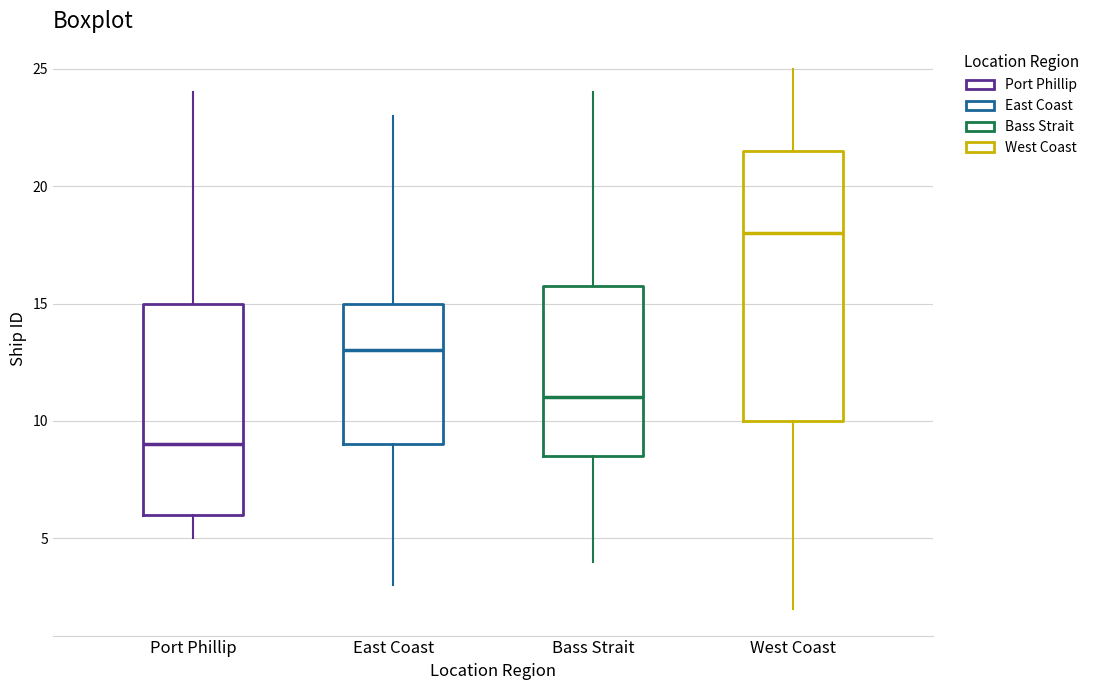

Reading left to right, transcribe this box plot: for each box, give where its median line is, the range the box spans, and where its two whiskers end, as read against the y-axis. The values are not printed on the chart, so give them approximately, as read against the axis.

Port Phillip: median 9.0, box 6.0 to 15.0, whiskers 5.0 to 24.0
East Coast: median 13.0, box 9.0 to 15.0, whiskers 3.0 to 23.0
Bass Strait: median 11.0, box 8.5 to 16.0, whiskers 4.0 to 24.0
West Coast: median 18.0, box 10.0 to 21.5, whiskers 2.0 to 25.0